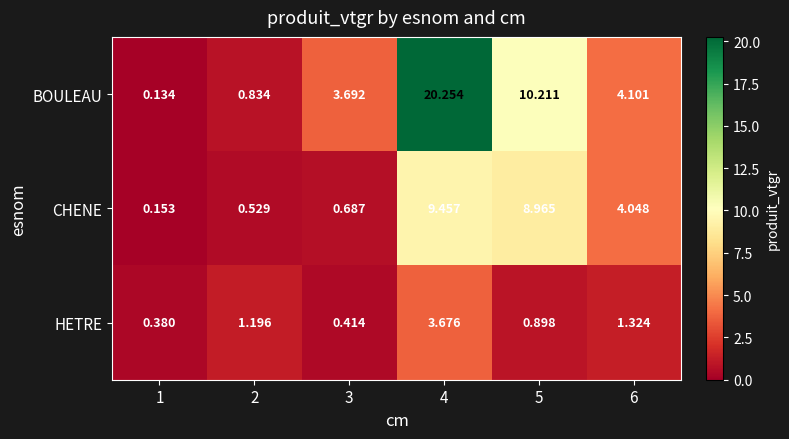

List the series in order of their peak value, lowest first.

HETRE, CHENE, BOULEAU